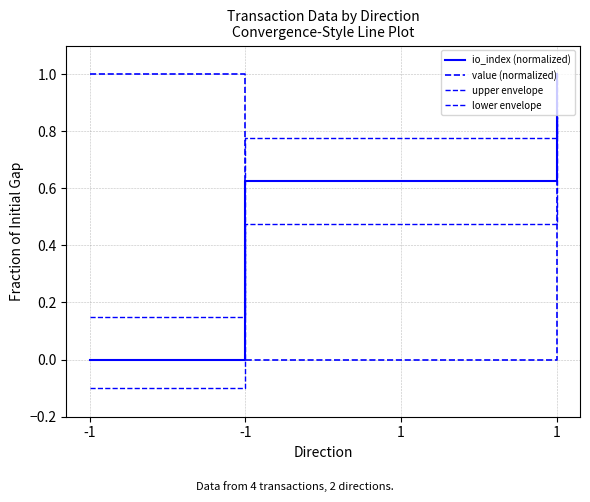

Is the value of io_index (normalized) at -1 greater than the value of upper envelope at -1?

No